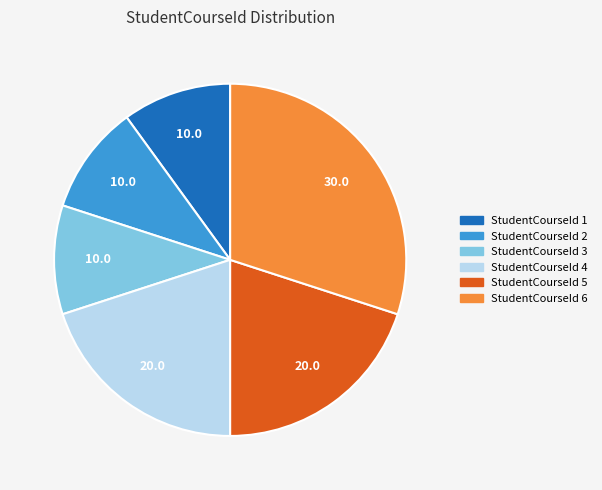

Is there a majority slice in this chart?

No